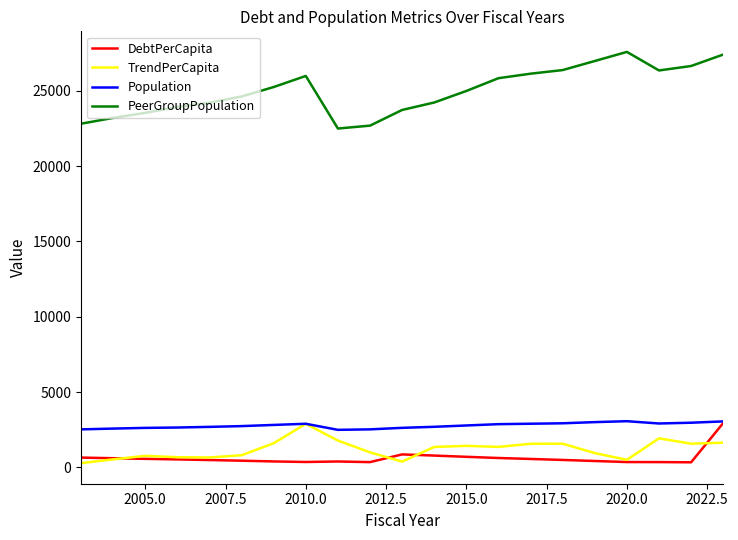

Which series has the largest range (max minus min)?

PeerGroupPopulation